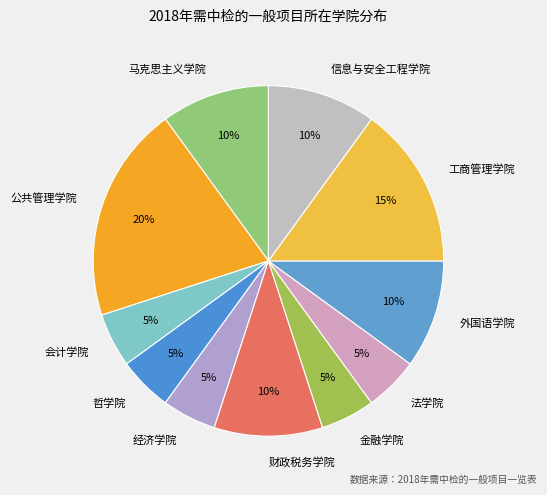

To the nearest percent, what is the average slice percentage?

9%